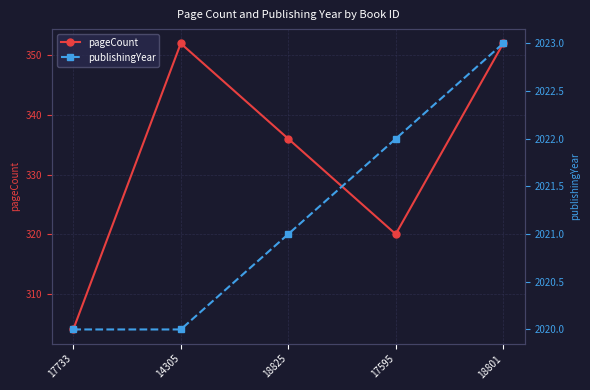

Which series has the largest total across all categories?

publishingYear